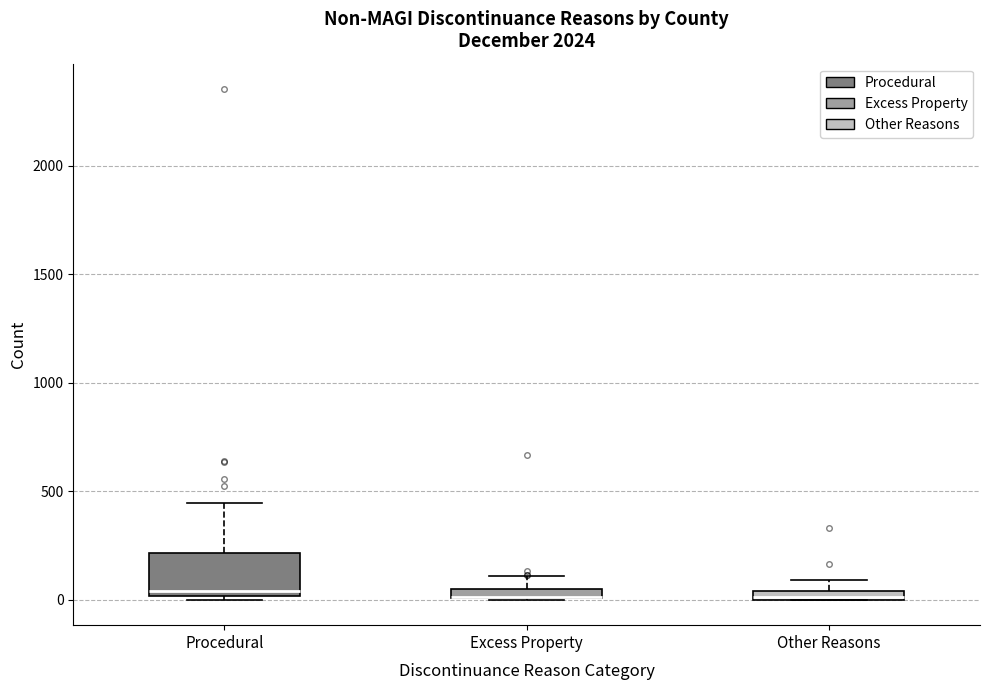

Where does the upper whisker of the box for Other Reasons end on the y-axis? The values are not printed on the chart, so give them approximately, as read against the axis.

100